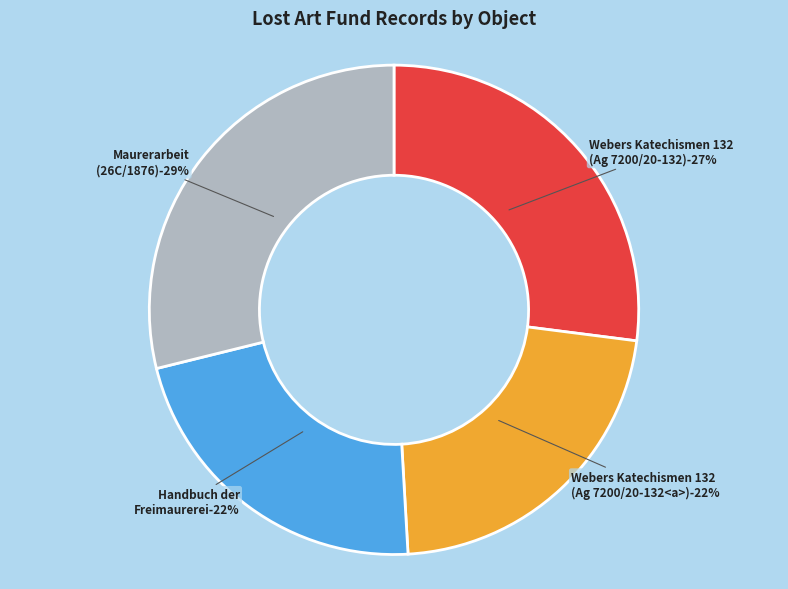

To the nearest percent, what percentage of the pie is Webers Katechismen 132
(1891, Ag 7200/20-132)?

27%